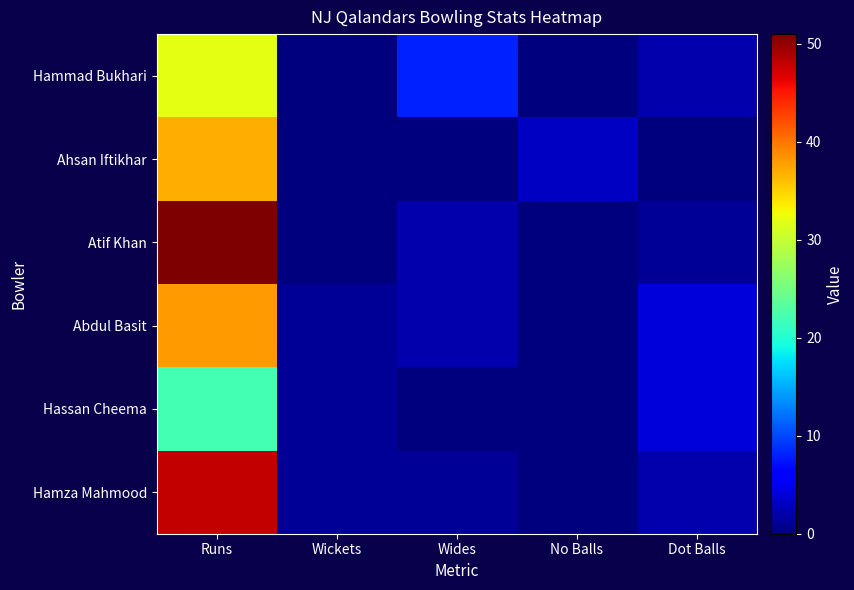

What is the difference between the highest and lowest values at Wickets?

1